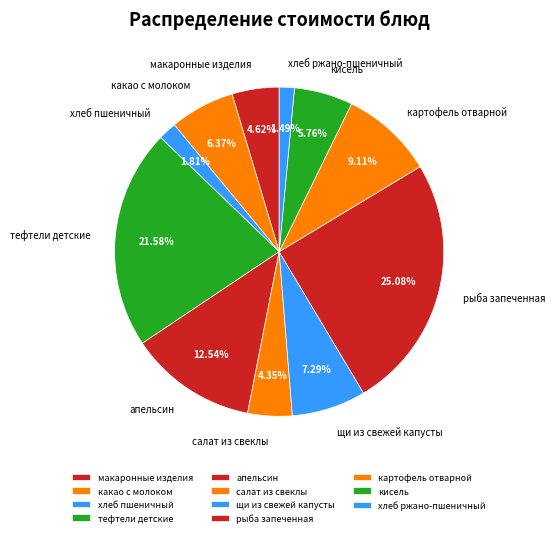

Which slice is the largest?

рыба запеченная